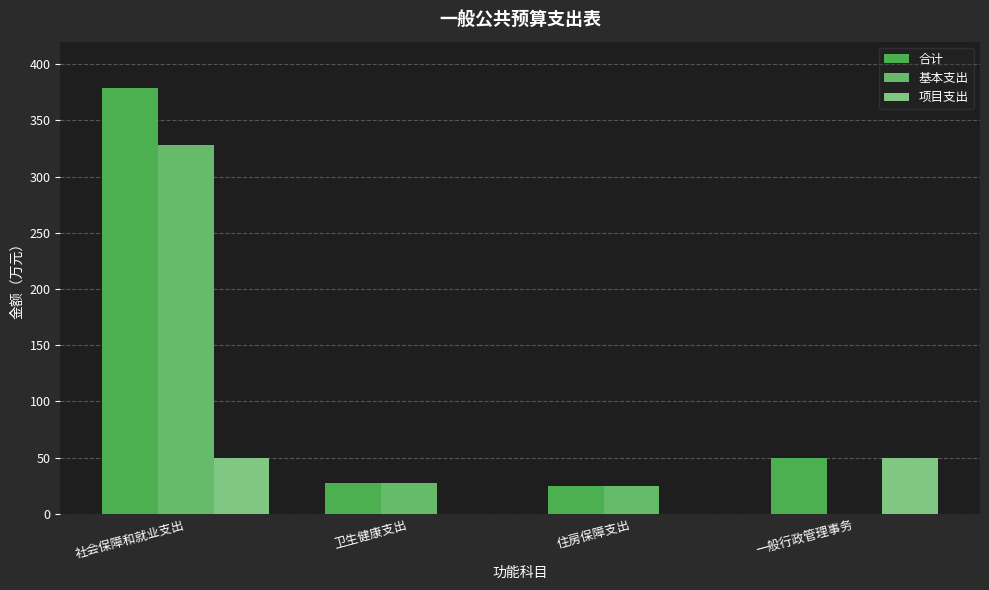

Is the value of 项目支出 at 卫生健康支出 greater than the value of 合计 at 住房保障支出?

No